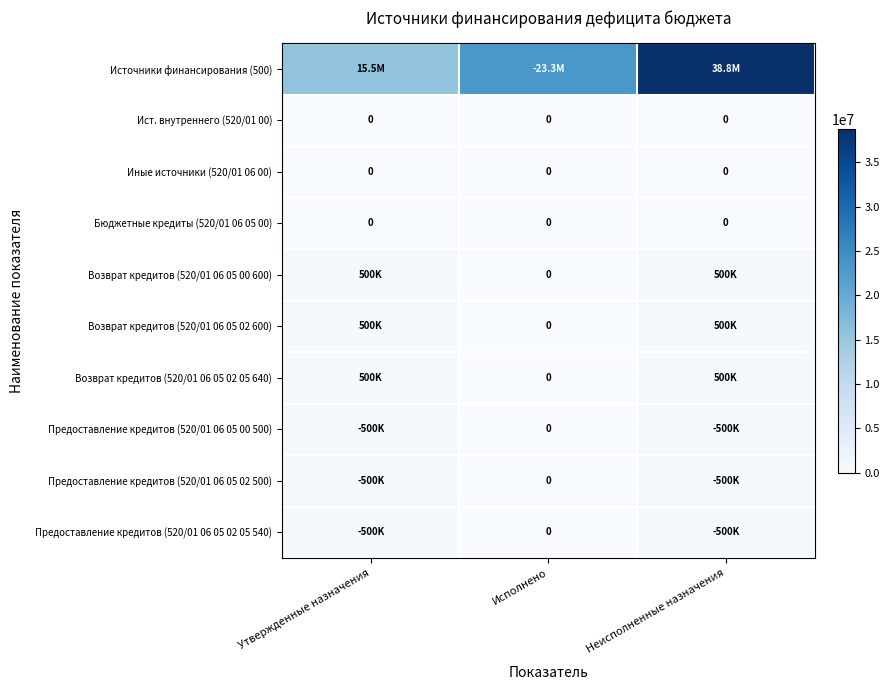

Which series has the largest total across all categories?

Источники финансирования (500)